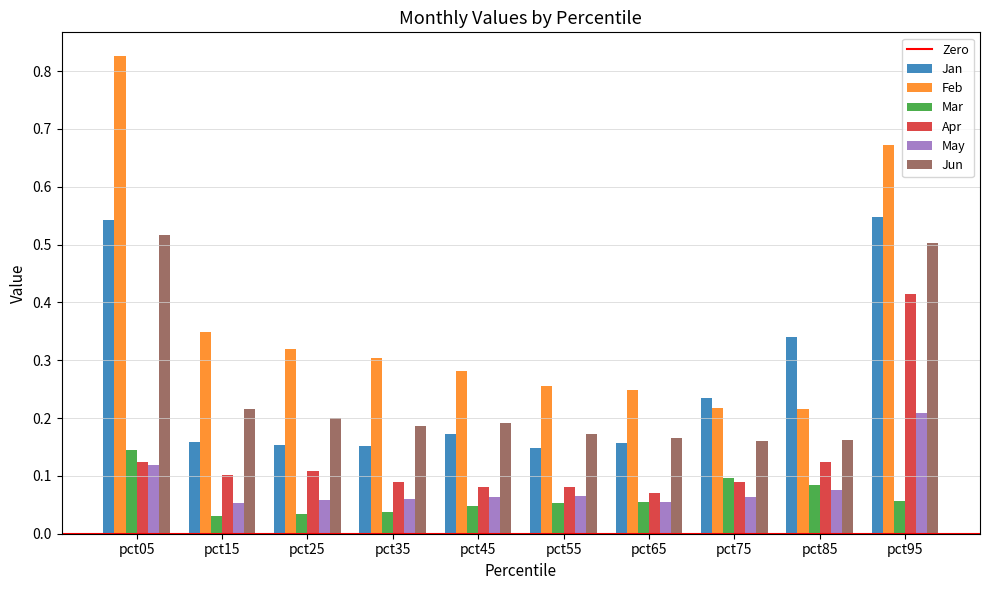

Rank the series by their maximum value, from highest to lowest.

Feb, Jan, Jun, Apr, May, Mar